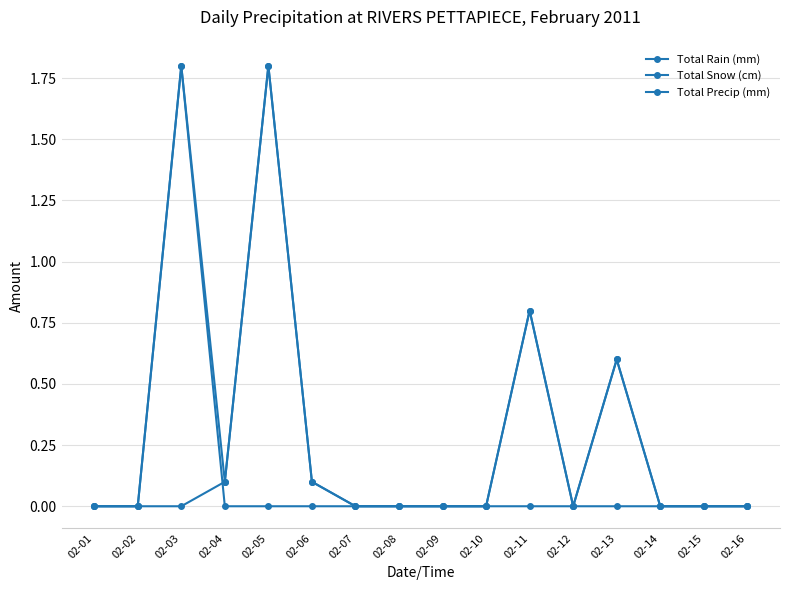

Reading right to left, what are all the values shown in this chart?

Total Rain (mm): 02-16=0.0	02-15=0.0	02-14=0.0	02-13=0.0	02-12=0.0	02-11=0.0	02-10=0.0	02-09=0.0	02-08=0.0	02-07=0.0	02-06=0.0	02-05=0.0	02-04=0.0	02-03=1.8	02-02=0.0	02-01=0.0
Total Snow (cm): 02-16=0.0	02-15=0.0	02-14=0.0	02-13=0.6	02-12=0.0	02-11=0.8	02-10=0.0	02-09=0.0	02-08=0.0	02-07=0.0	02-06=0.1	02-05=1.8	02-04=0.1	02-03=0.0	02-02=0.0	02-01=0.0
Total Precip (mm): 02-16=0.0	02-15=0.0	02-14=0.0	02-13=0.6	02-12=0.0	02-11=0.8	02-10=0.0	02-09=0.0	02-08=0.0	02-07=0.0	02-06=0.1	02-05=1.8	02-04=0.1	02-03=1.8	02-02=0.0	02-01=0.0